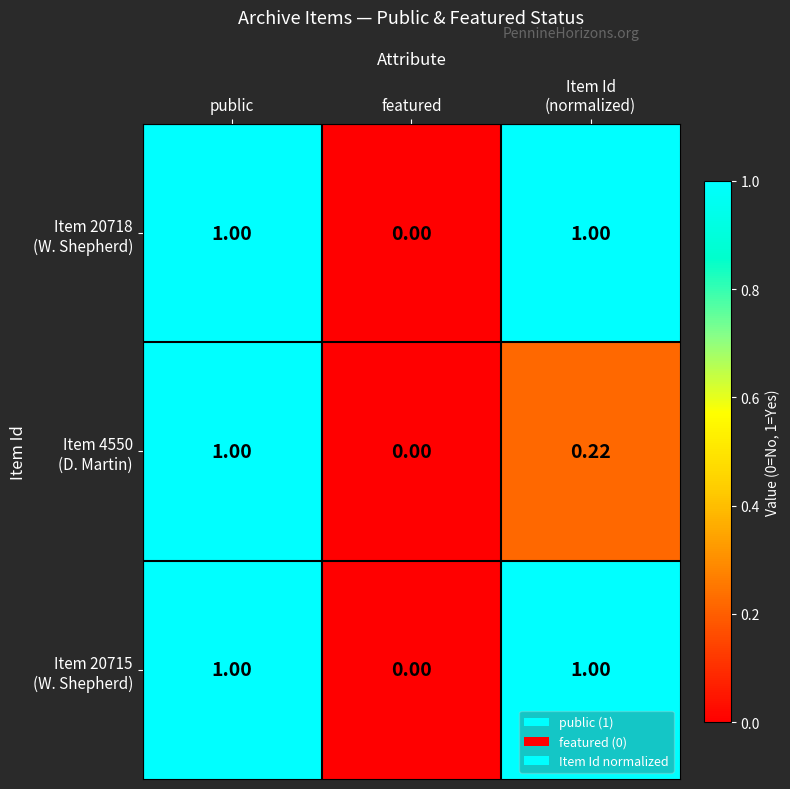

At which category is the sum across all series the highest?

public